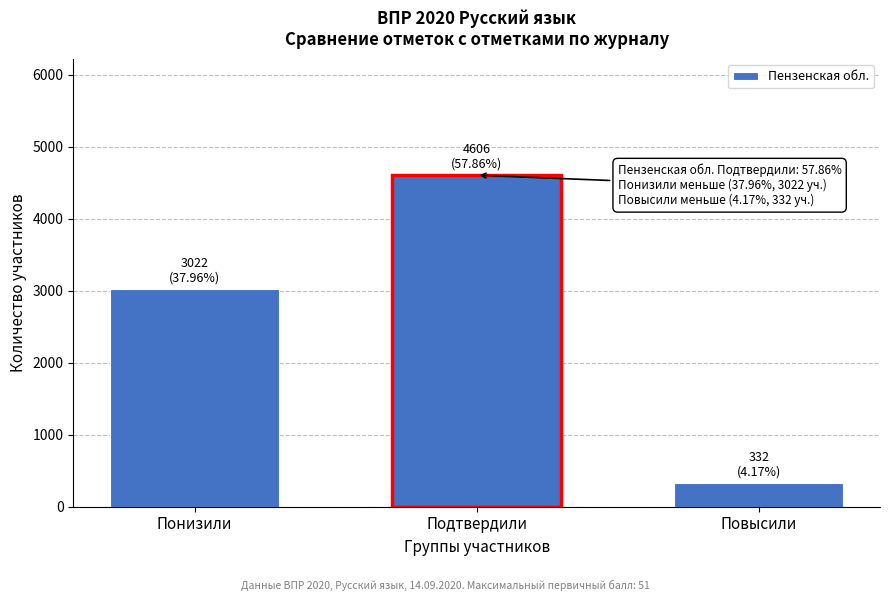

Reading left to right, list all the values displayed in this chart.

3022	4606	332